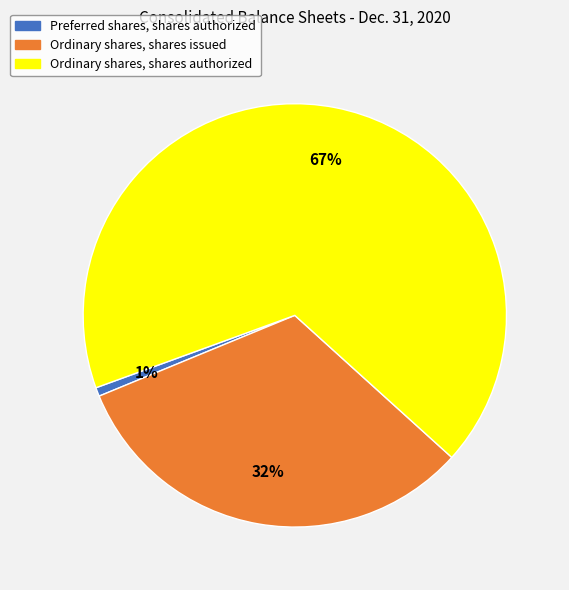

What percentage is the Ordinary shares, shares authorized slice, to the nearest percent?

67%